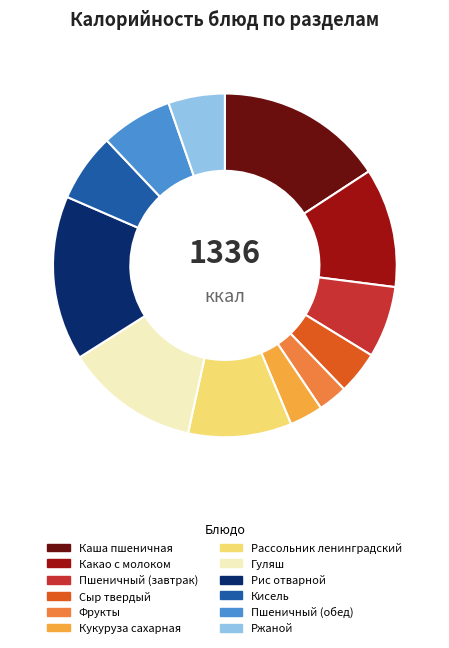

Is it true that Пшеничный (обед) is 7% of the pie?

True